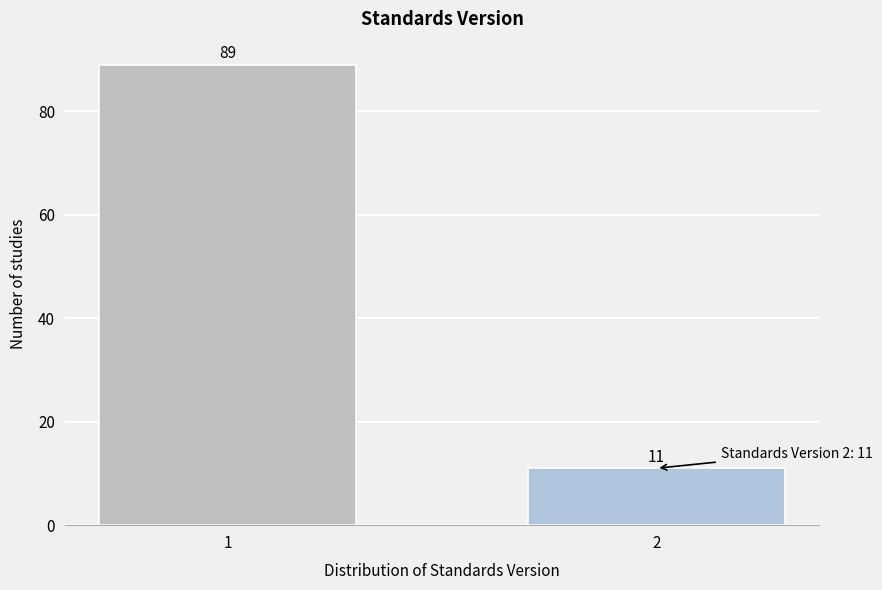

Reading left to right, transcribe all the data shown in this chart.

1=89	2=11